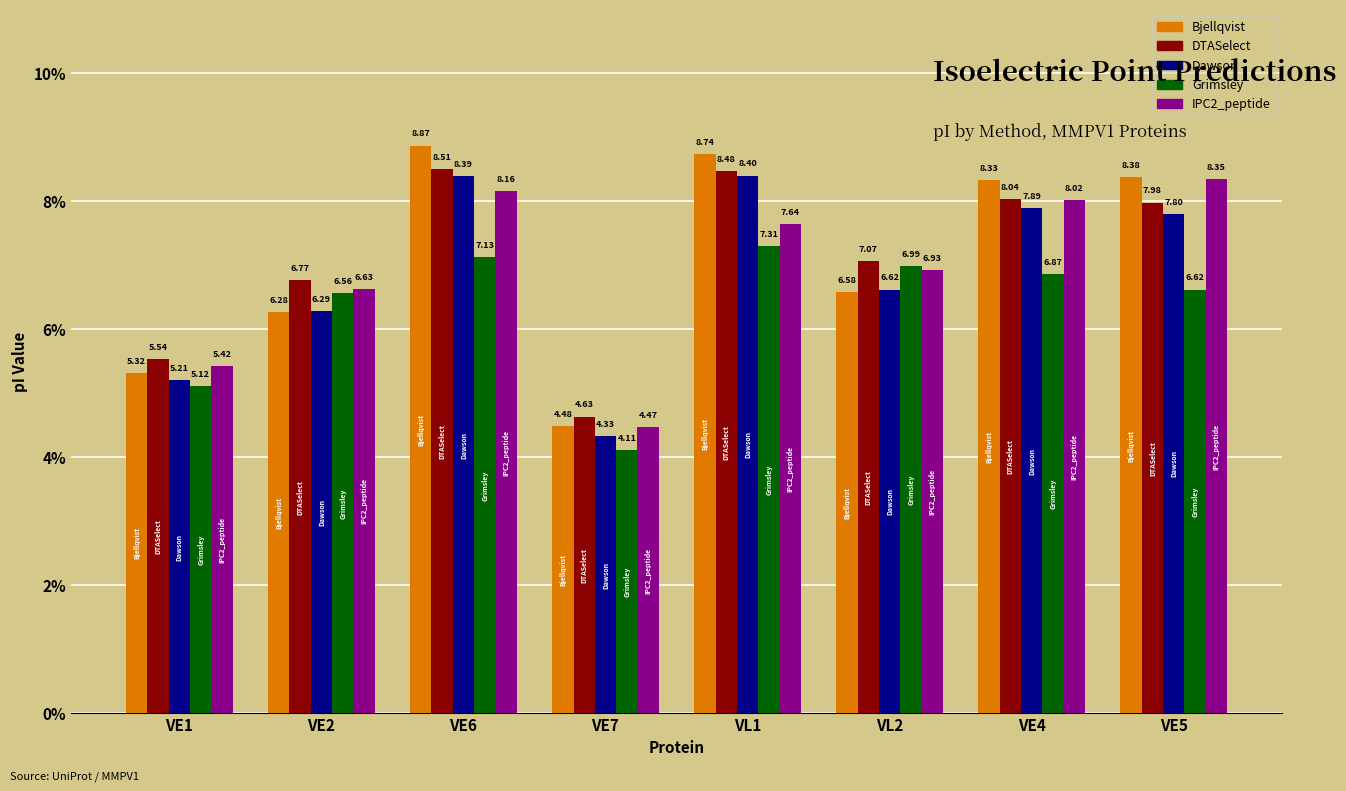

Which series has the largest range (max minus min)?

Bjellqvist